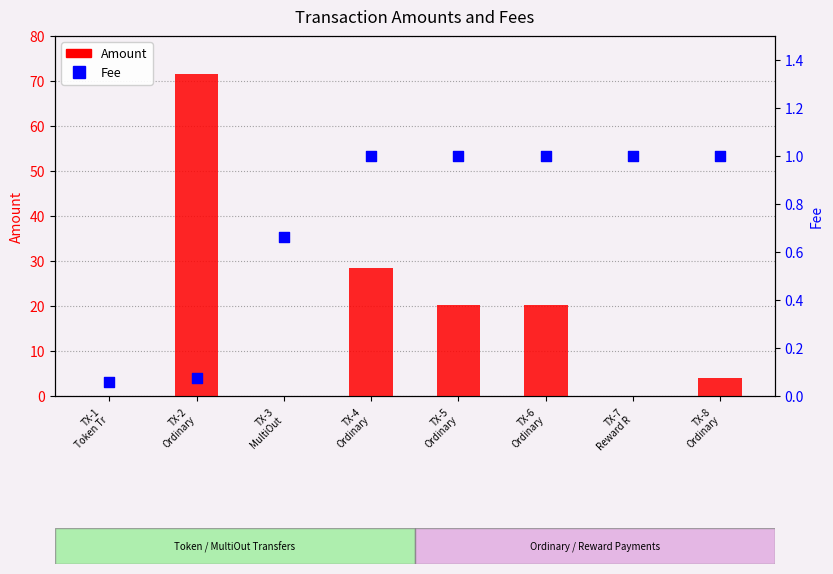

Is the value of Amount at TX-2
Ordinary greater than the value of Fee at TX-2
Ordinary?

Yes